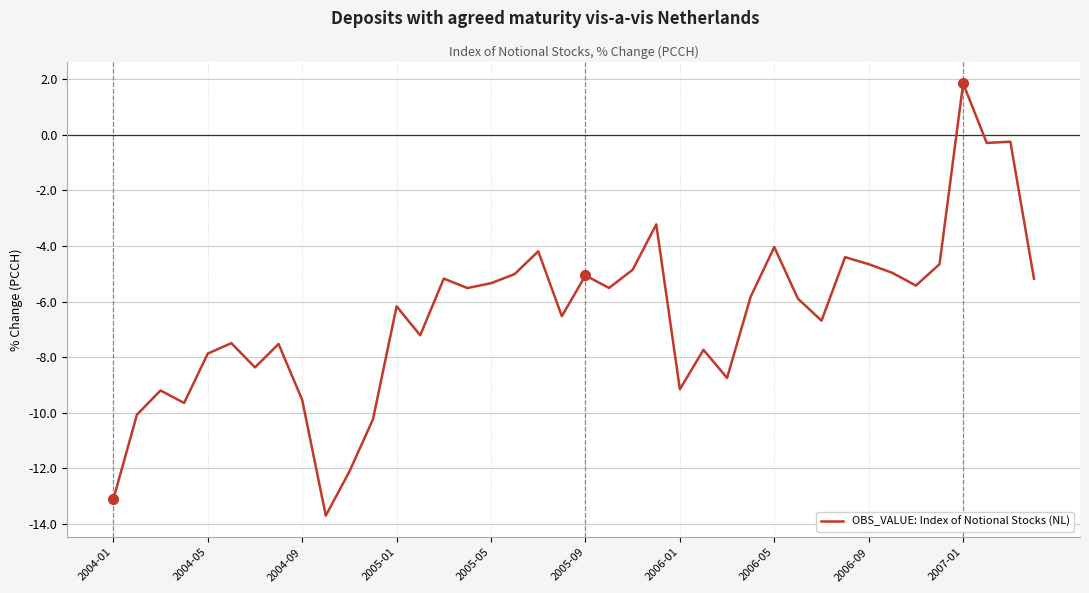

What is the smallest value displayed?

-13.7